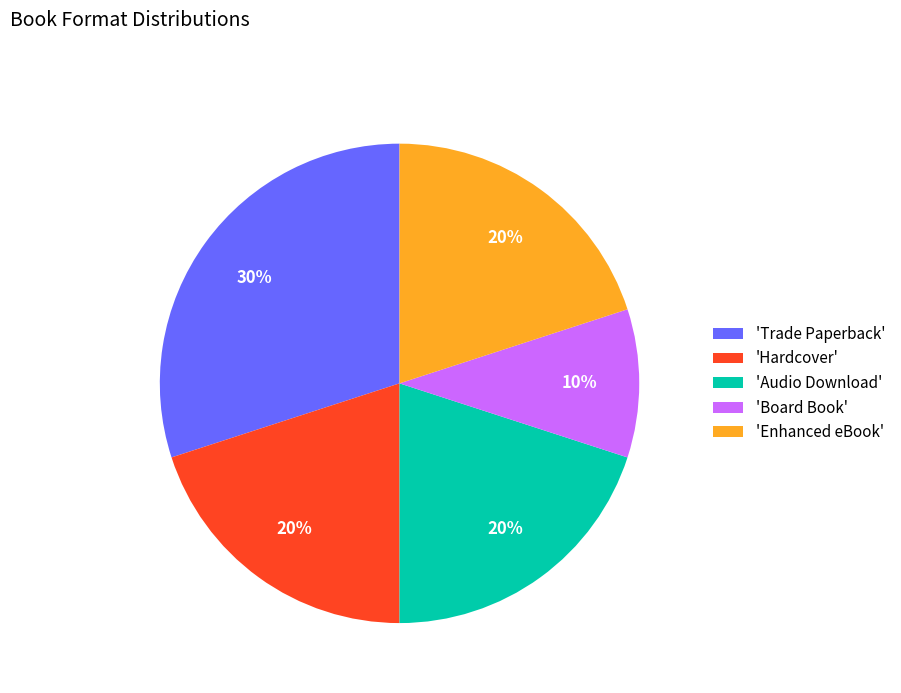

What is the smallest slice in the pie chart?

'Board Book'